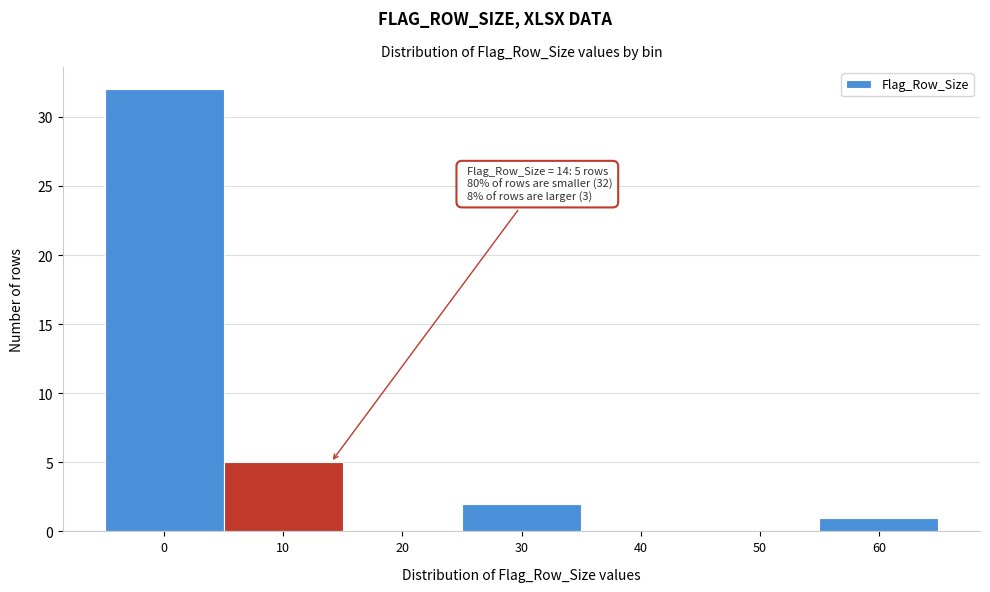

Over which range of the x-axis is the bar tallest?

-5 to 5